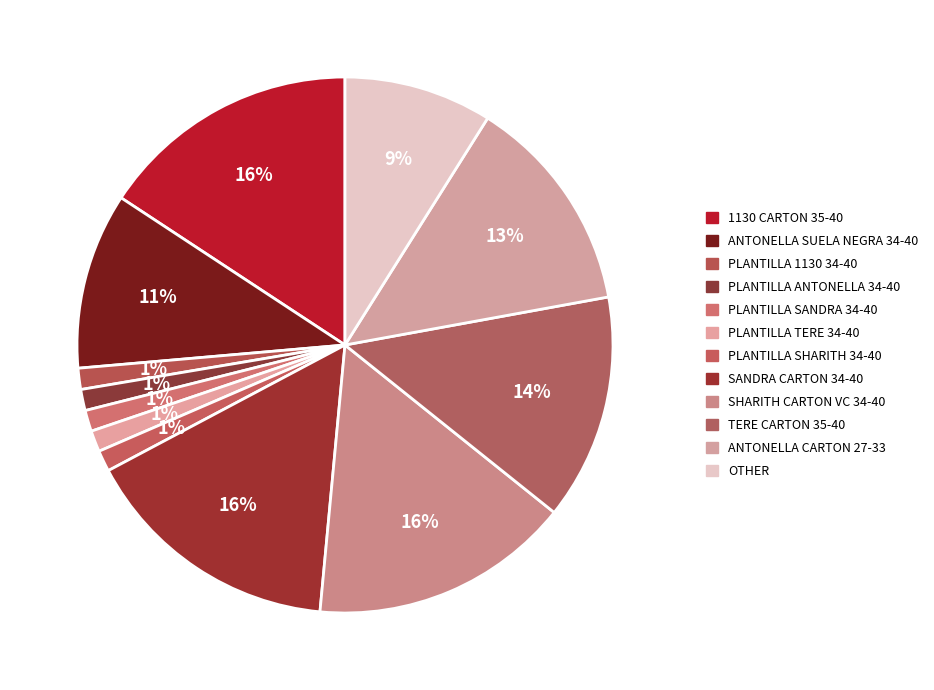

Combined, what portion of the pie is PLANTILLA 1130 34-40 and PLANTILLA SHARITH 34-40?

2.6%